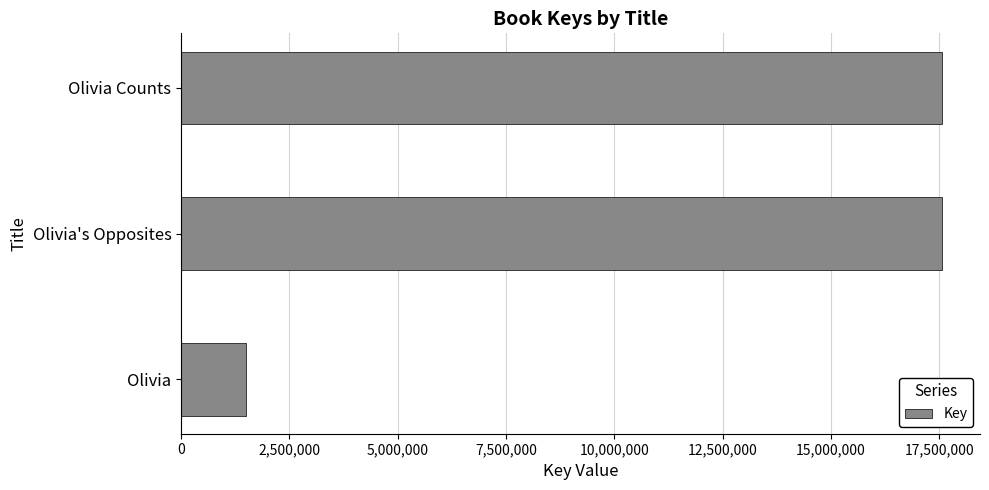

What is the smallest value displayed?

1498611